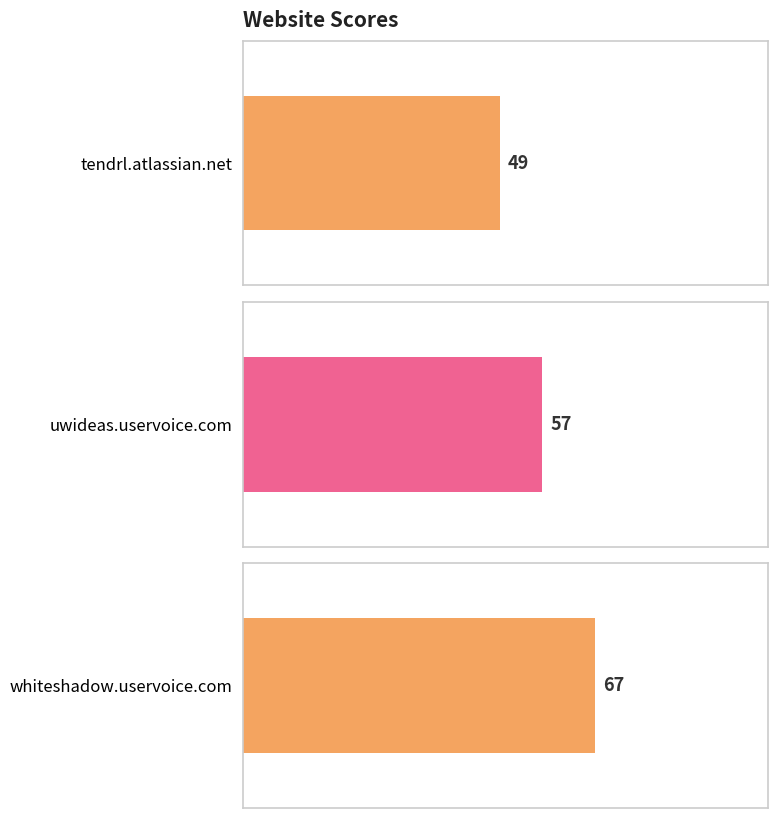

The chart shows a value of 12 at tendrl.atlassian.net. True or false?

False